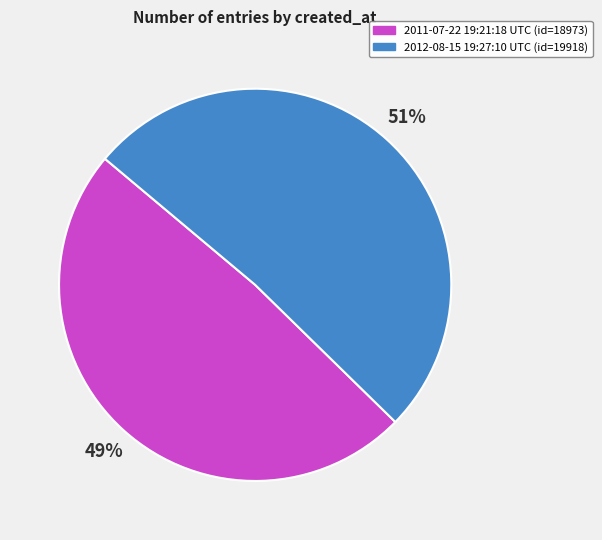

The 2011-07-22 19:21:18 UTC slice represents 49% of the pie. True or false?

True